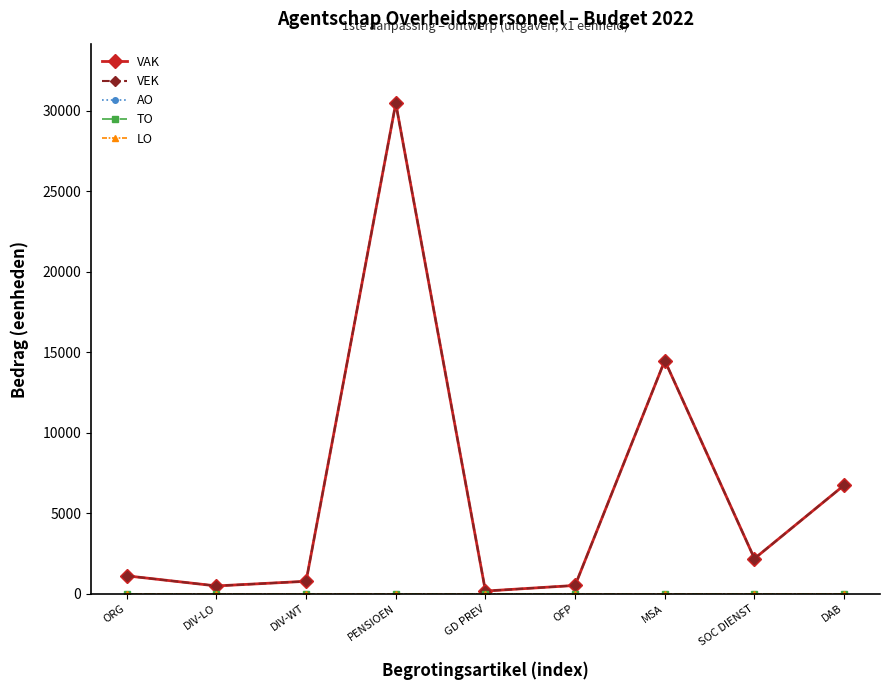

Does the chart have visible grid lines?

No